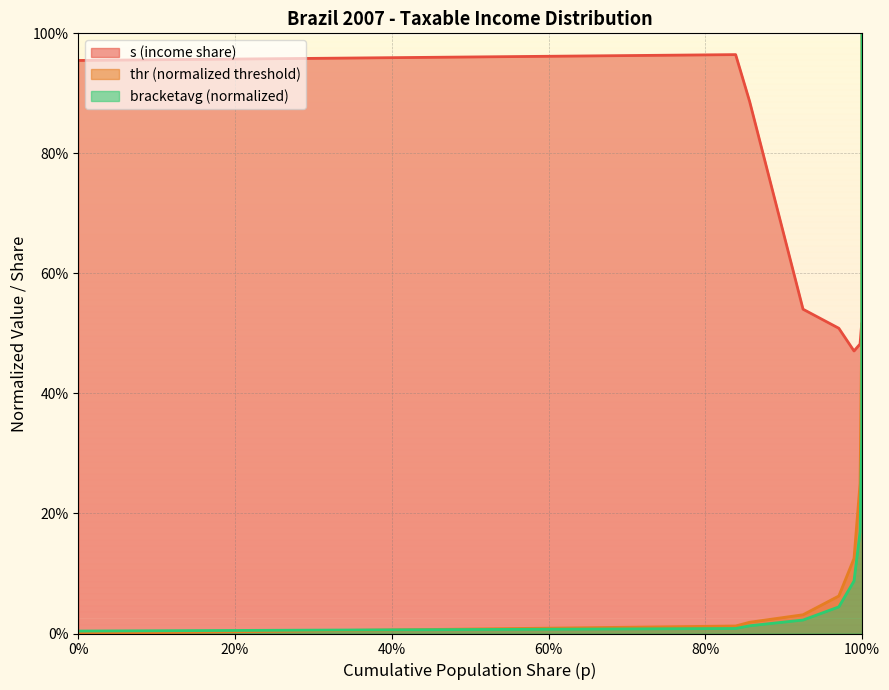

Is it true that s equals 0.6 at 20%?

False